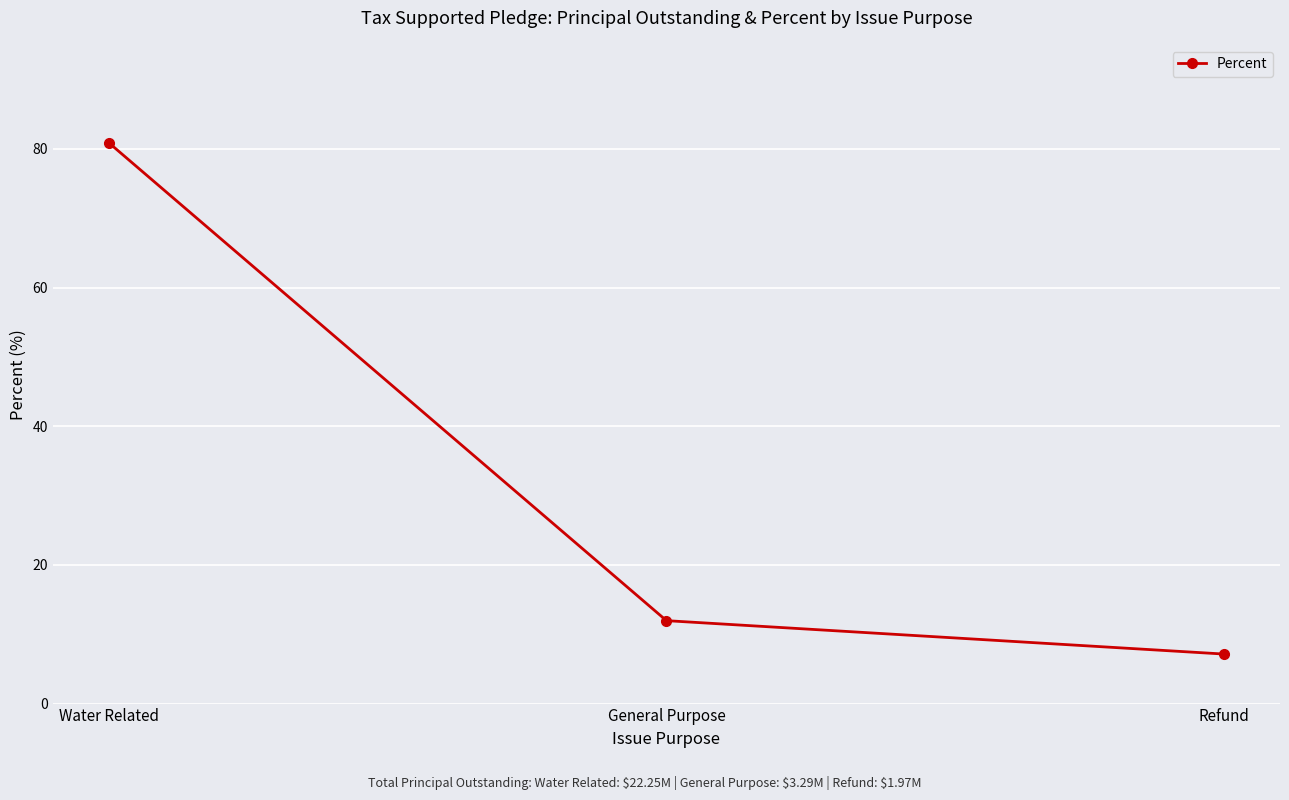

Where is the data nearest to the value 44?

General Purpose